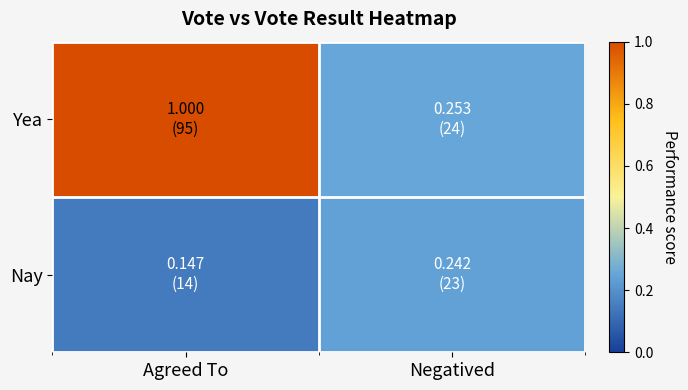

What is the smallest value displayed?

0.1